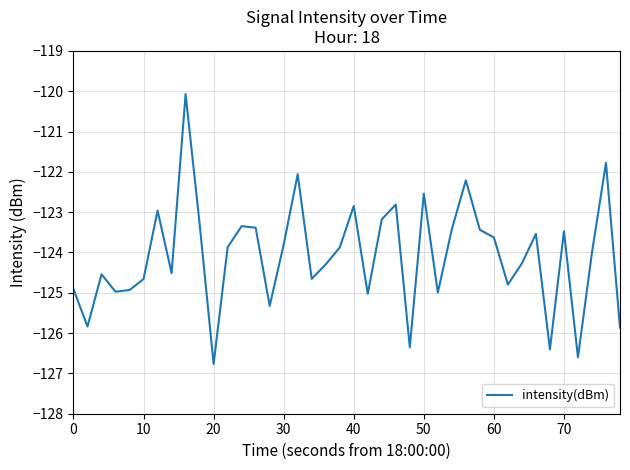

What is the sum of all values?

-4963.2